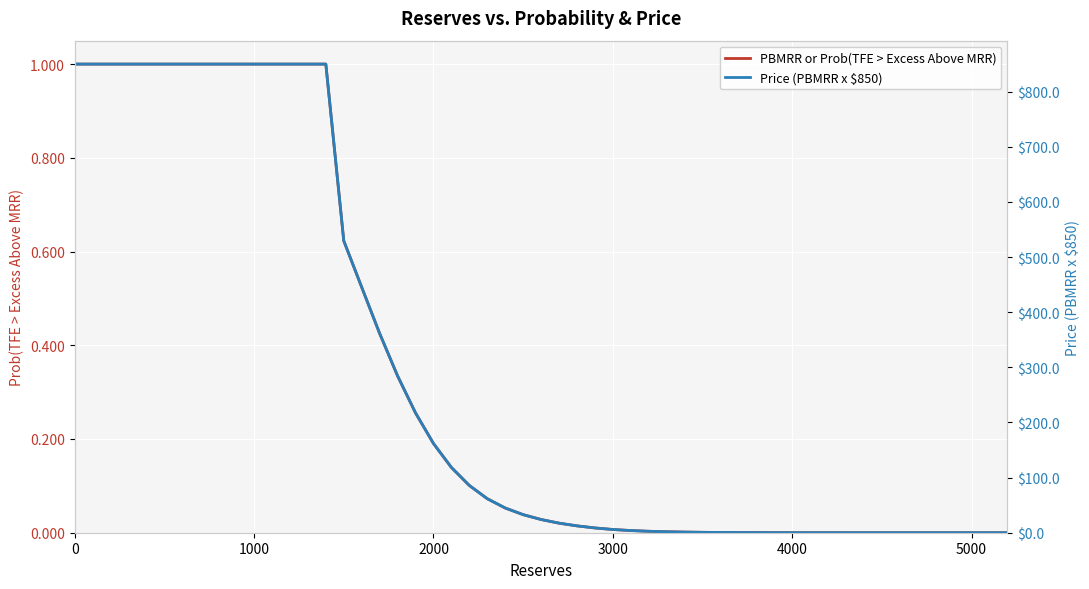

What is the maximum value for PBMRR or Prob(TFE > Excess Above MRR)?

1.0